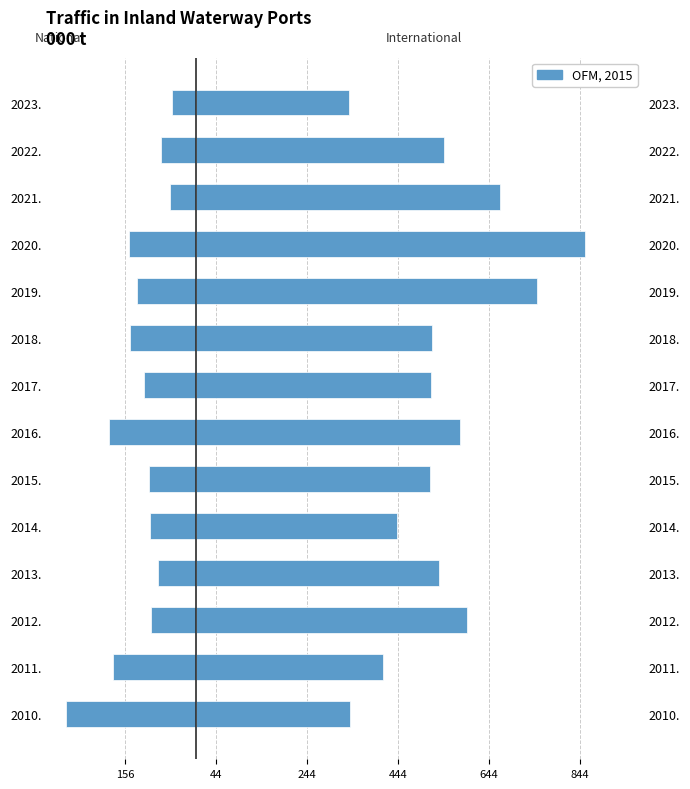

How many values in the International traffic series are below 535?

7